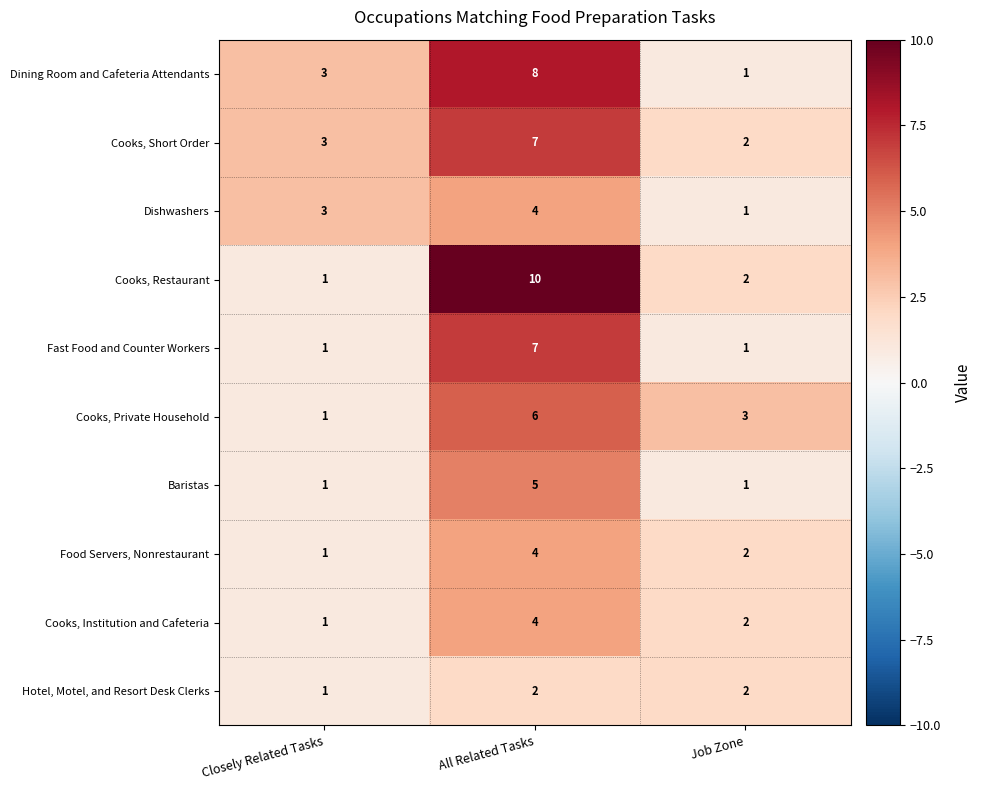

Reading left to right, extract all data points from this chart.

Dining Room and Cafeteria Attendants: 3	8	1
Cooks, Short Order: 3	7	2
Dishwashers: 3	4	1
Cooks, Restaurant: 1	10	2
Fast Food and Counter Workers: 1	7	1
Cooks, Private Household: 1	6	3
Baristas: 1	5	1
Food Servers, Nonrestaurant: 1	4	2
Cooks, Institution and Cafeteria: 1	4	2
Hotel, Motel, and Resort Desk Clerks: 1	2	2